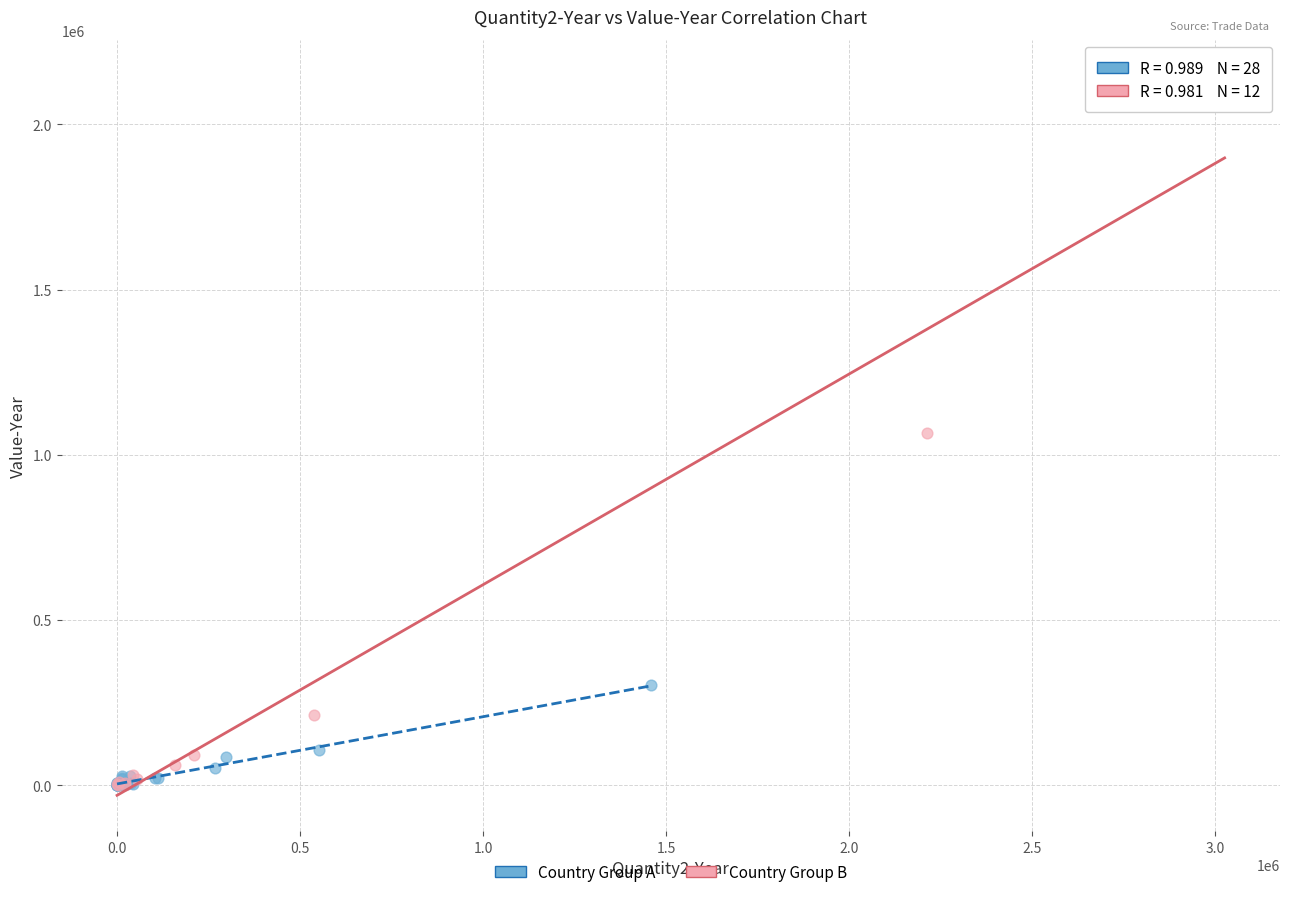

Which series has the largest Y range (max minus min)?

Country Group B